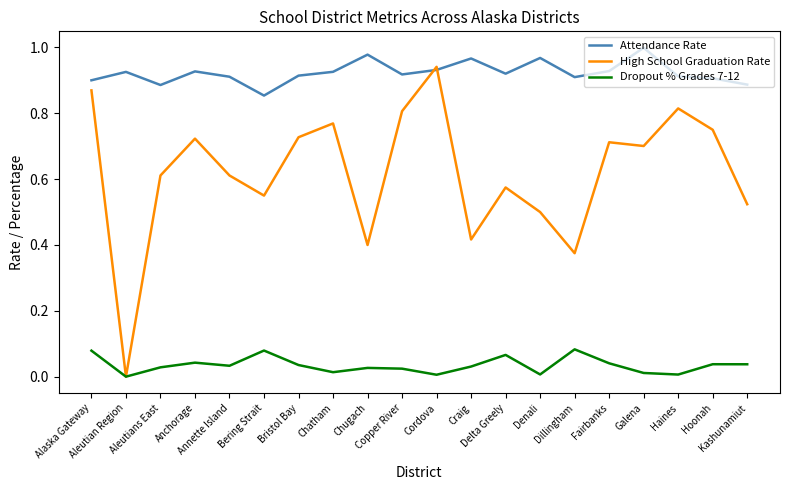

Which series has the largest total across all categories?

Attendance Rate